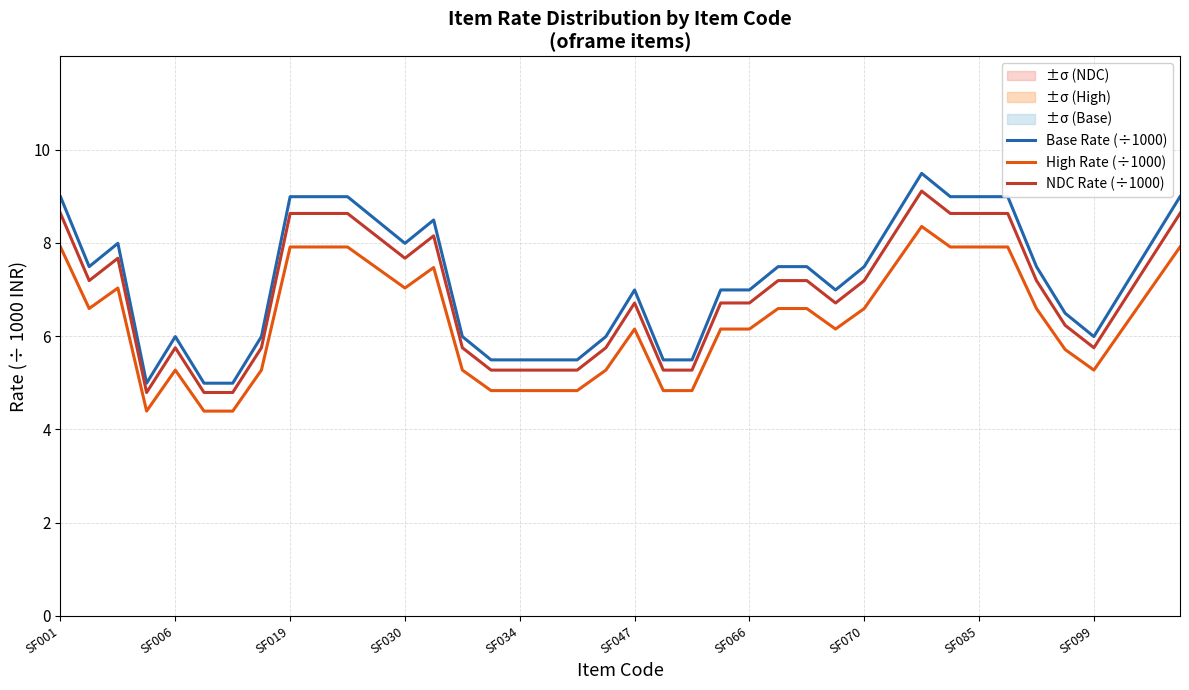

What is the difference between the High Rate (÷1000) values at 14 and 21?

0.4